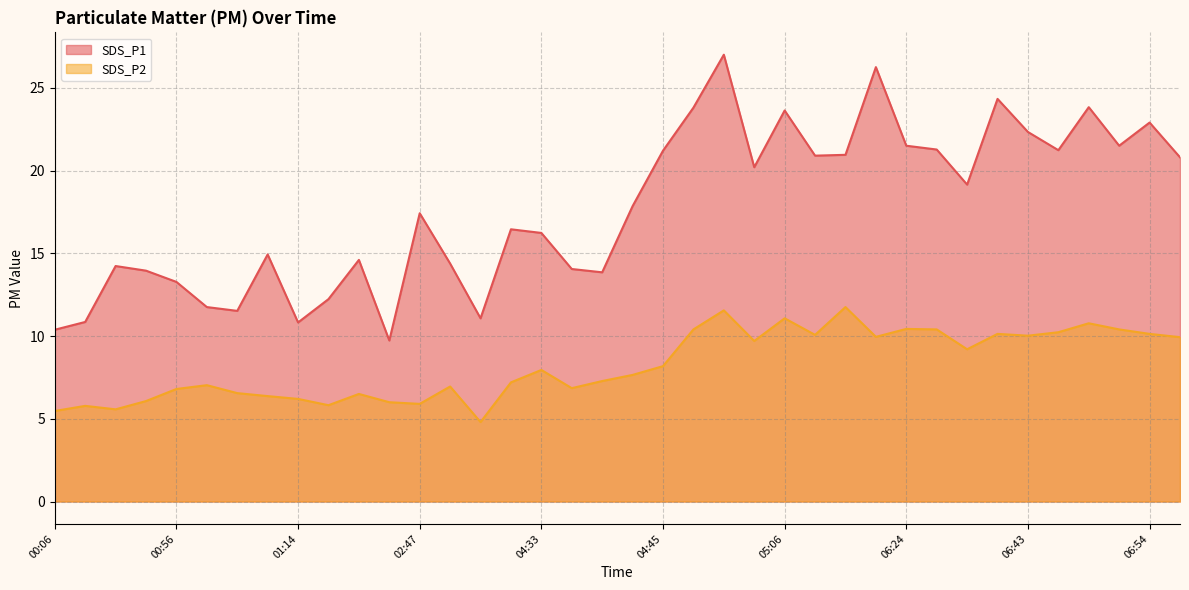

True or false: SDS_P2 and SDS_P1 cross at least once.

False